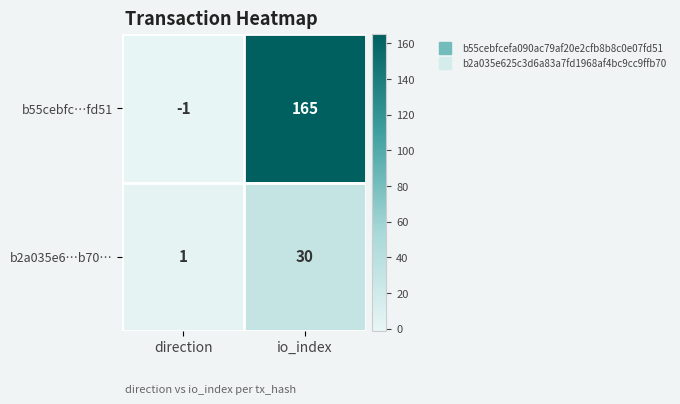

Is it true that b55cebfc…fd51 equals -1 at direction?

True